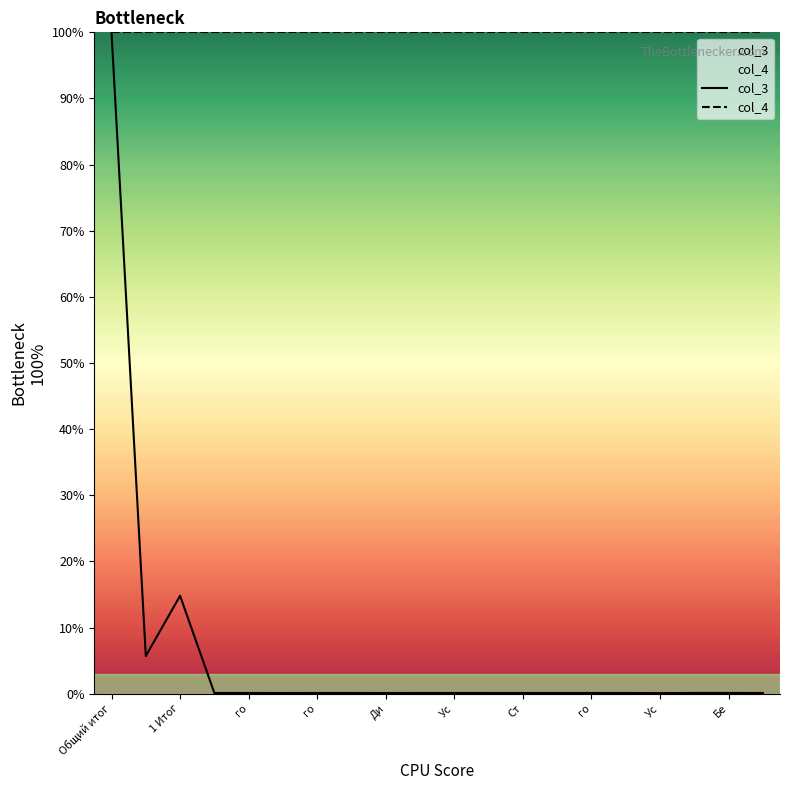

How many interior local peaks (higher than both neighbors) does the data have?

2